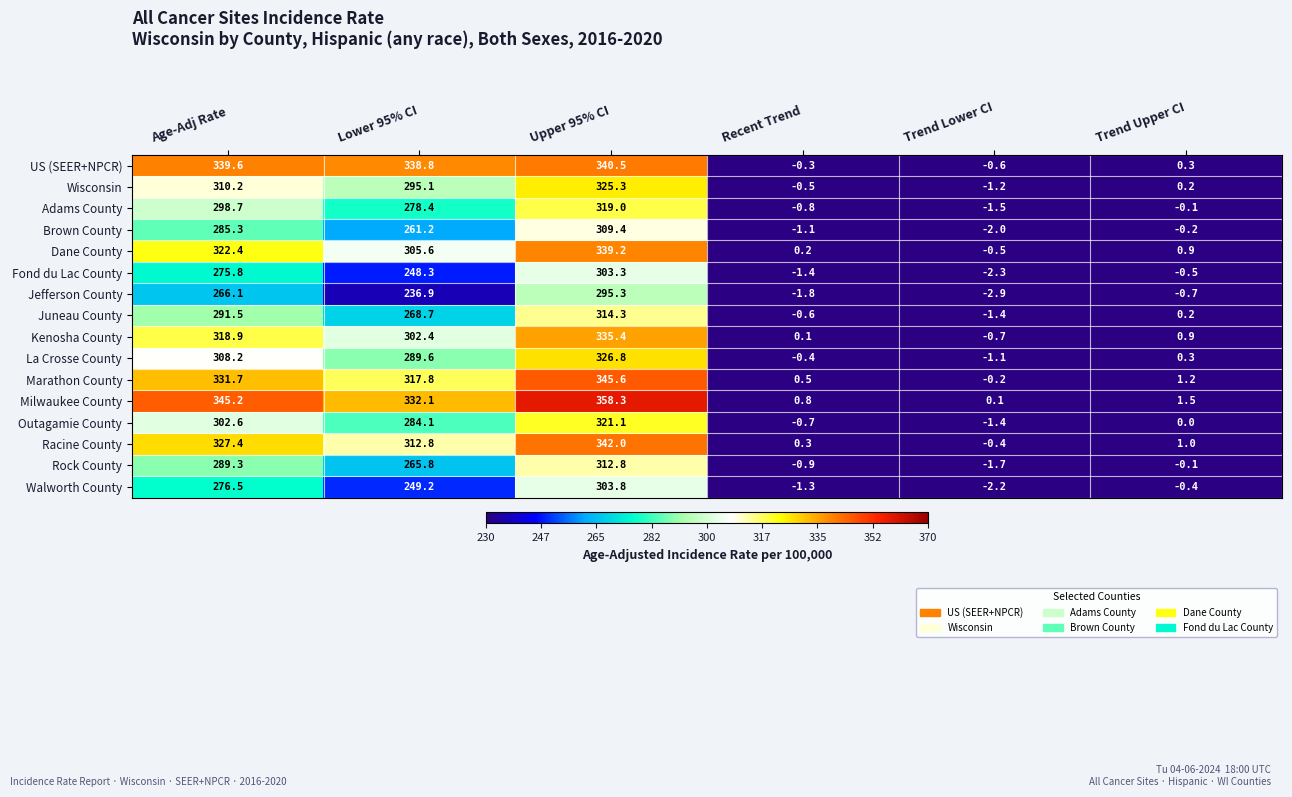

Is it true that Fond du Lac County equals 375.8 at Lower 95% CI?

False